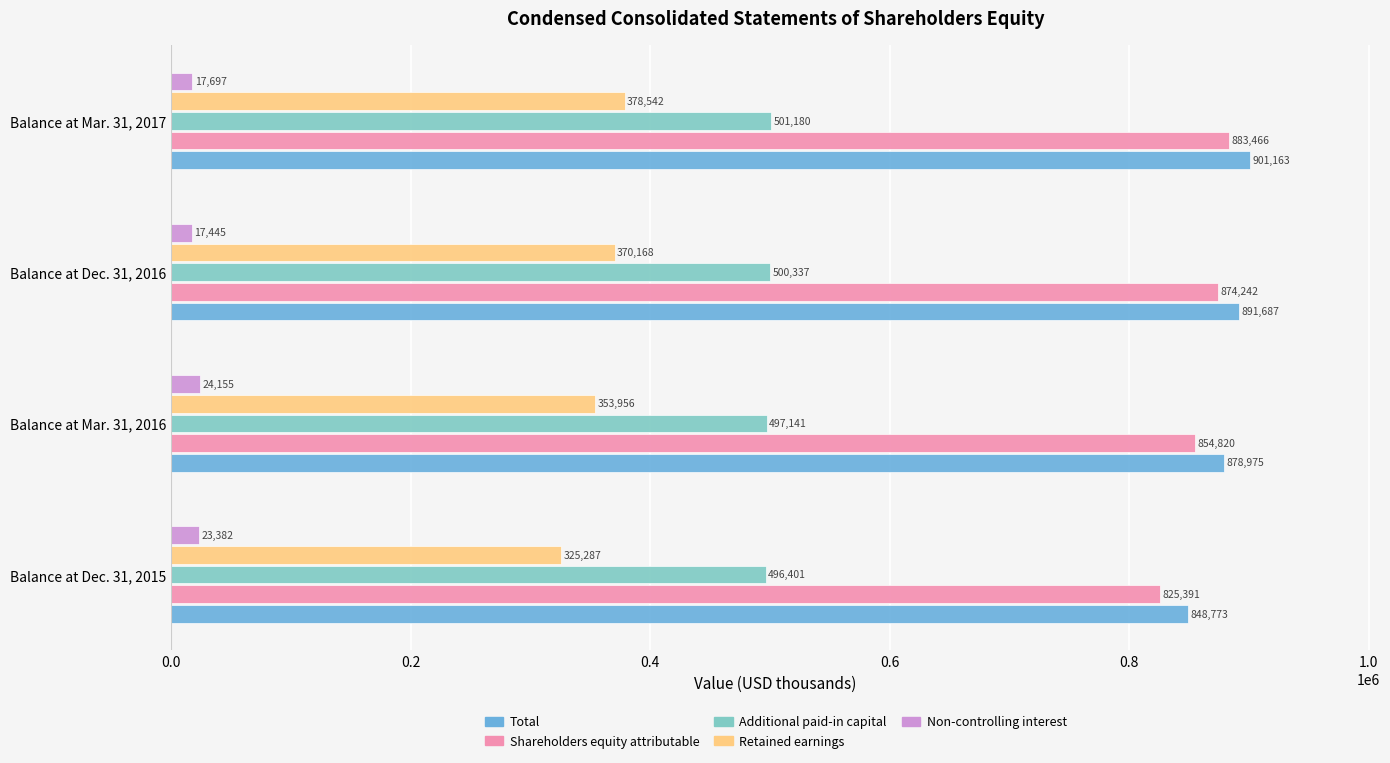

What is the sum of all Retained earnings values?

1427953